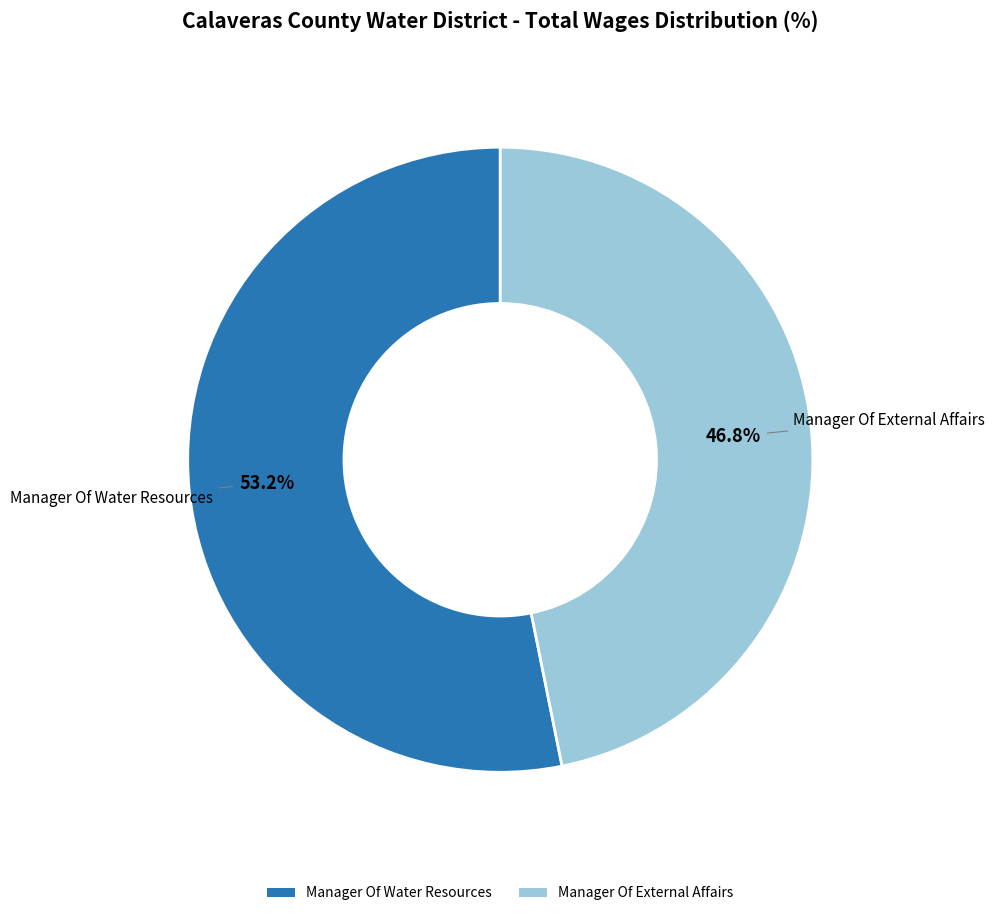

Which category accounts for the majority?

Manager Of Water Resources